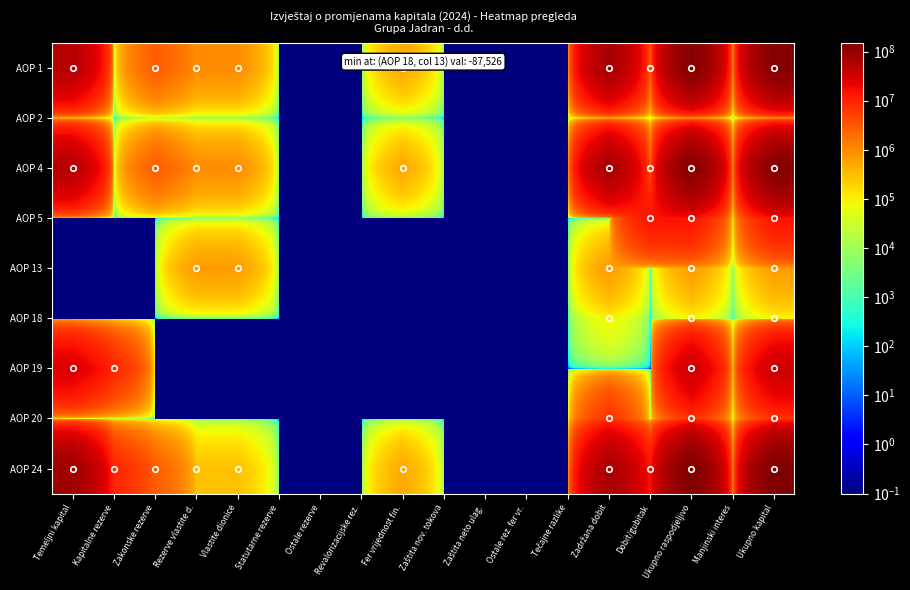

How many series are shown in this chart?

9